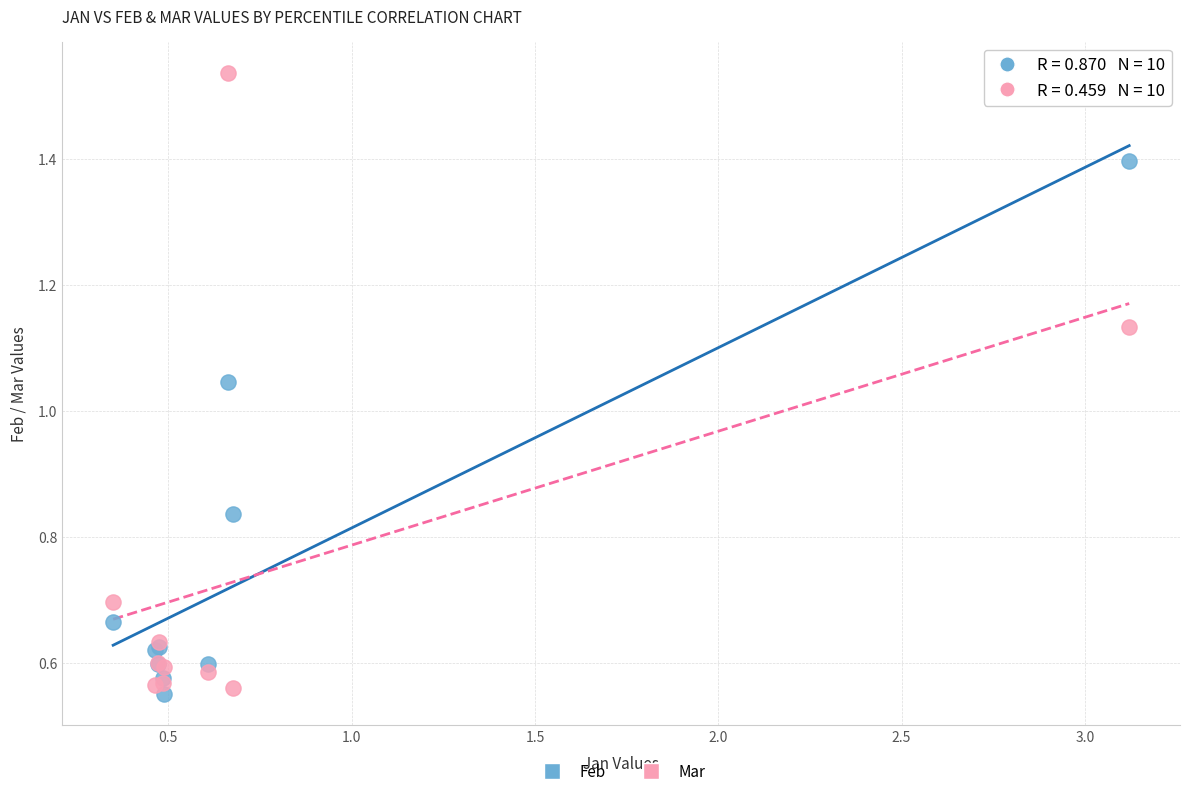

Which series reaches the maximum Y coordinate?

Mar